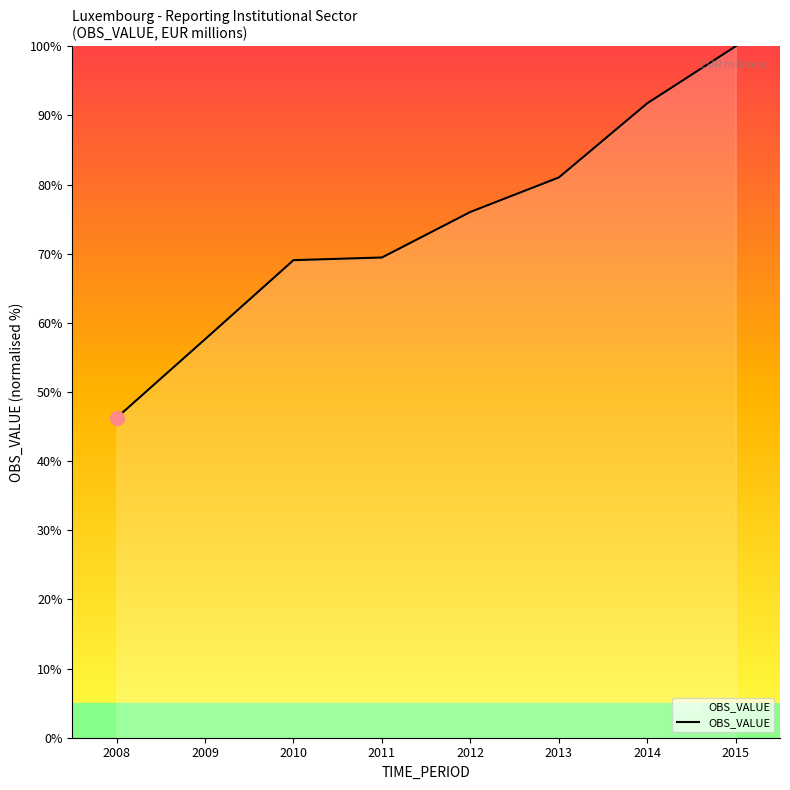

True or false: the data has more than 1 interior local peaks.

False